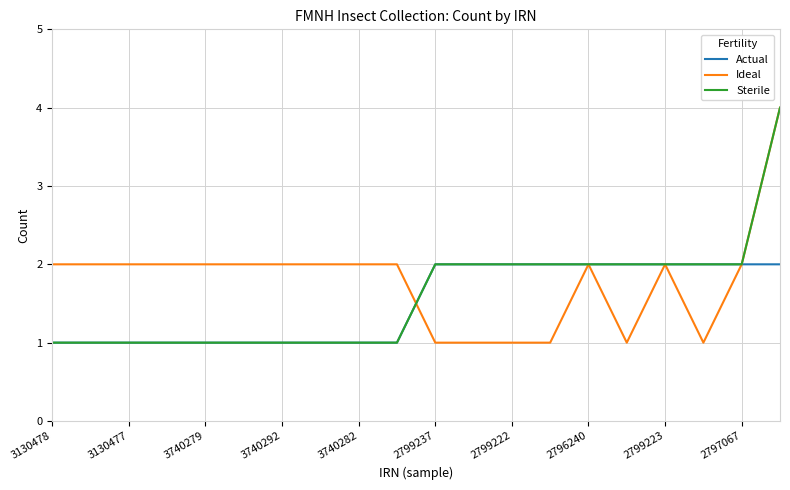

Which series has the largest total across all categories?

Ideal